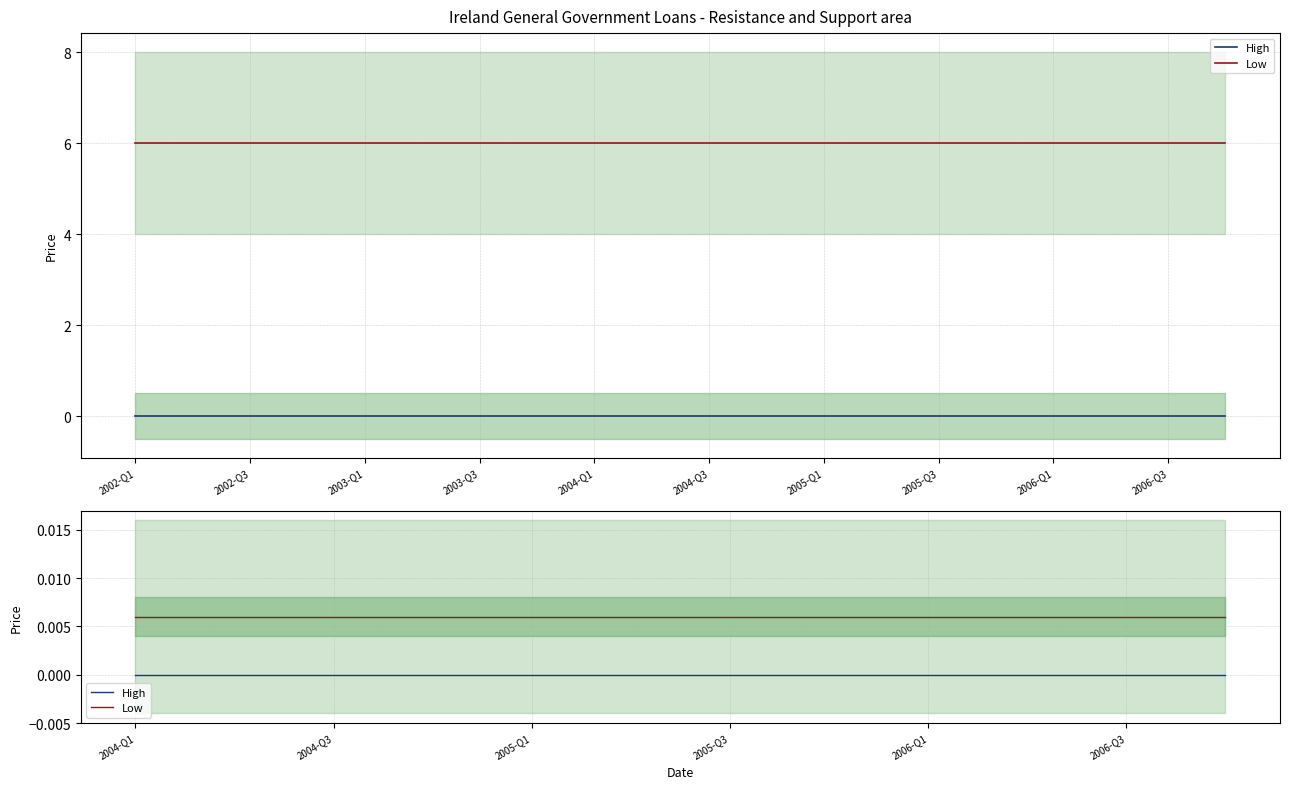

True or false: High and Low intersect in this chart.

False